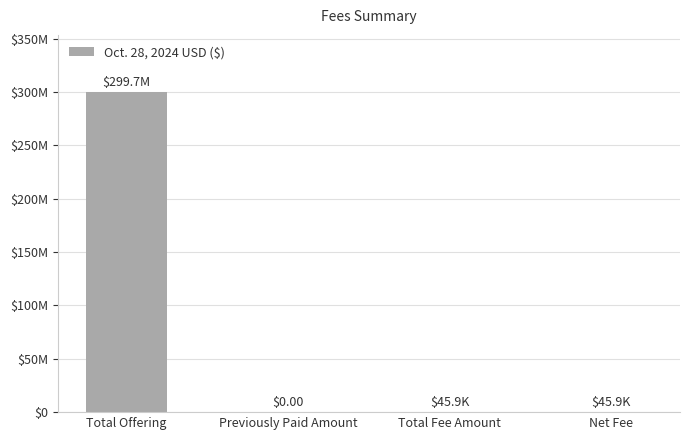

The value at Net Fee is 77132.3. True or false?

False